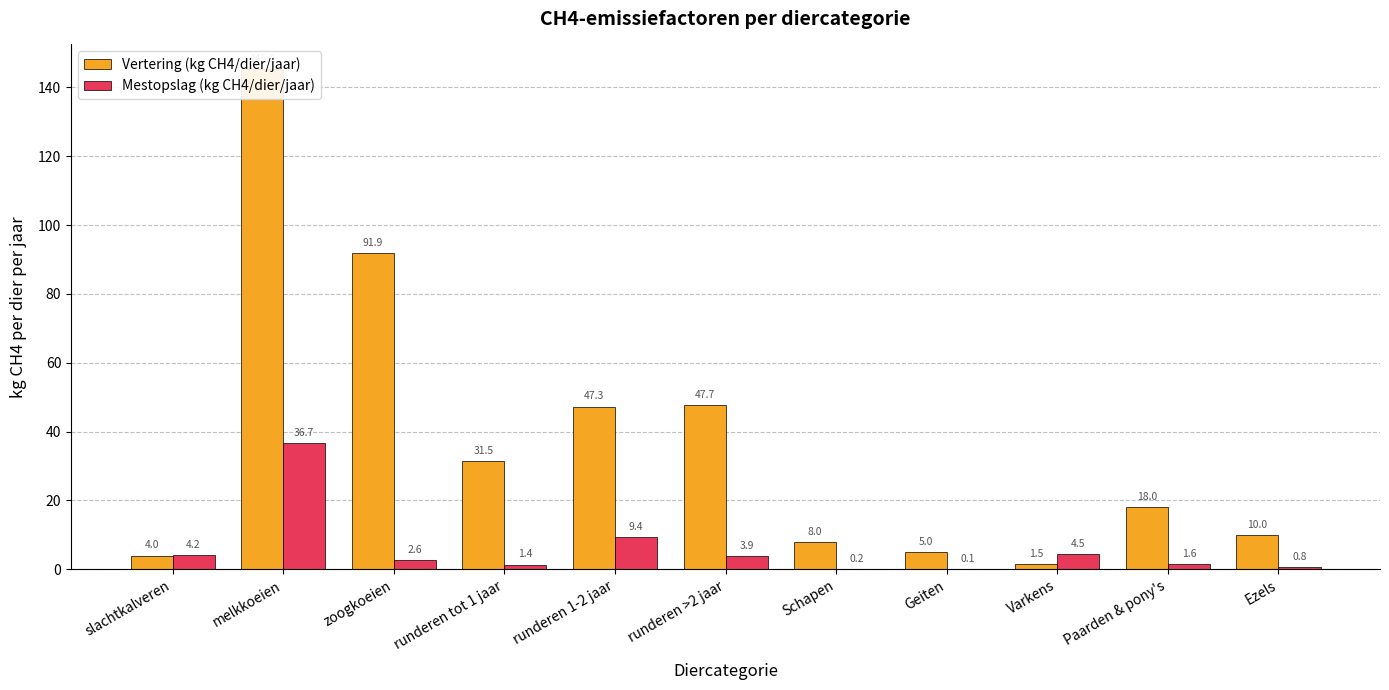

How many data points in Vertering (kg CH4/dier/jaar) are above 18?

5